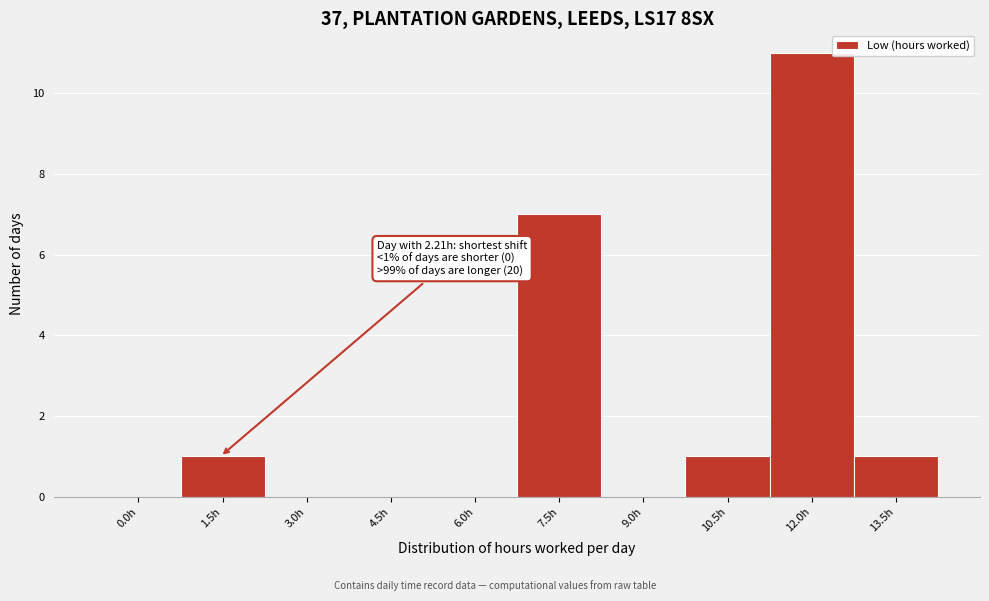

Reading left to right, transcribe all the data shown in this chart.

0.0h=0	1.5h=1	3.0h=0	4.5h=0	6.0h=0	7.5h=7	9.0h=0	10.5h=1	12.0h=11	13.5h=1